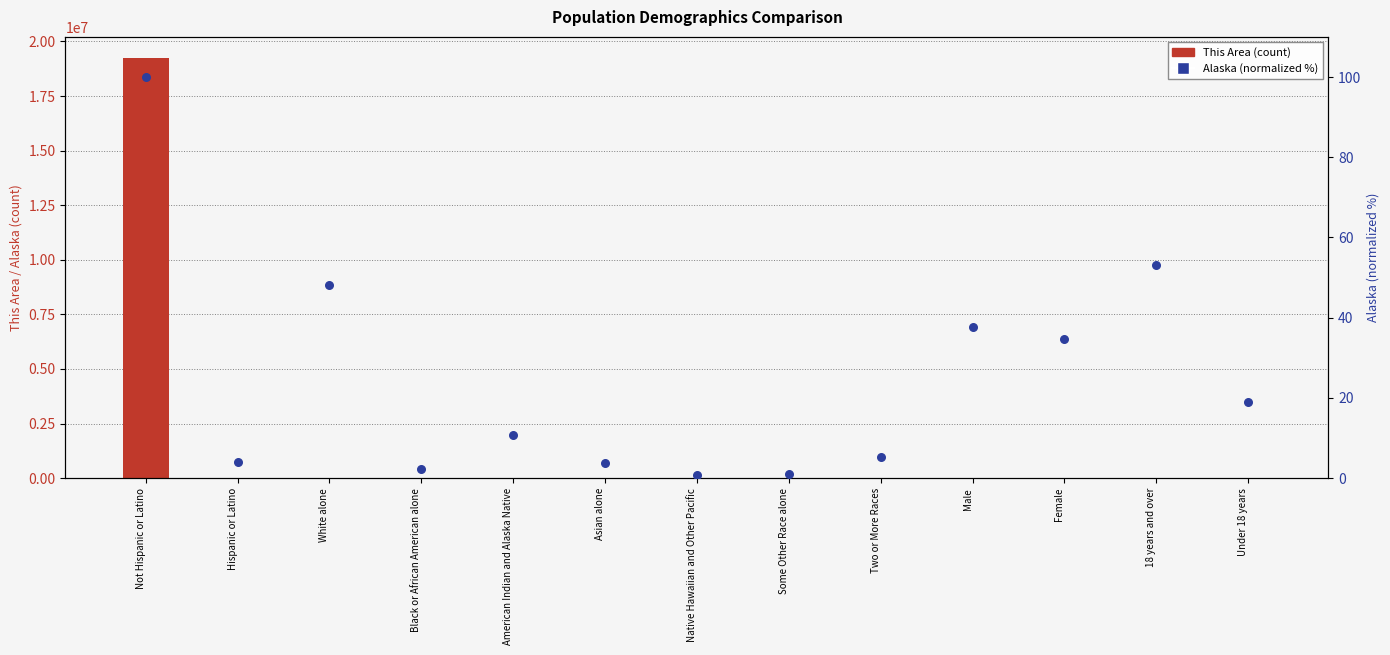

At which category is the sum across all series the highest?

Not Hispanic or Latino